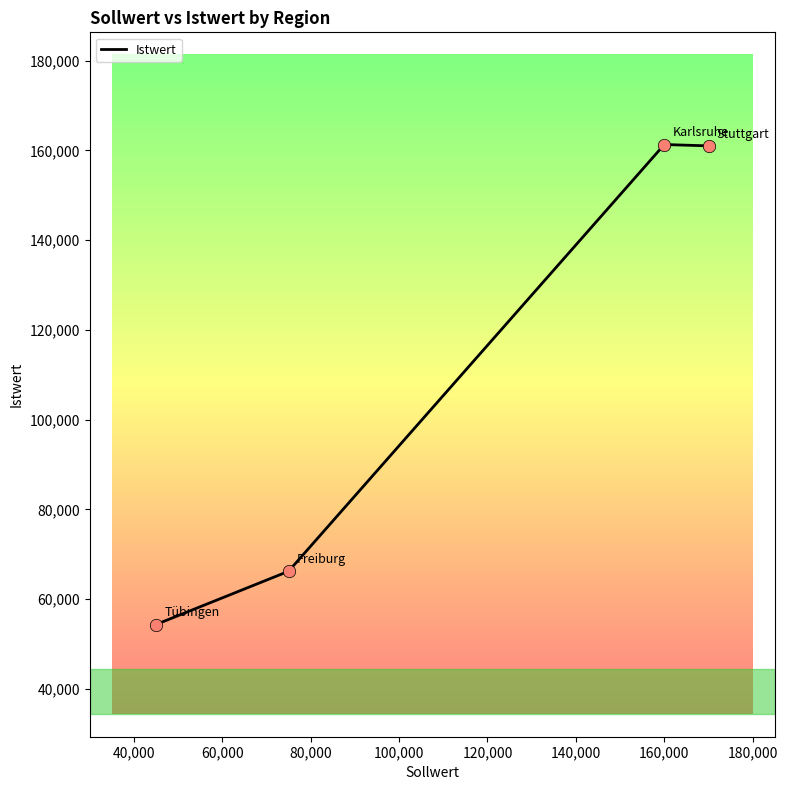

True or false: there are more than 1 points higher than both neighbors.

False